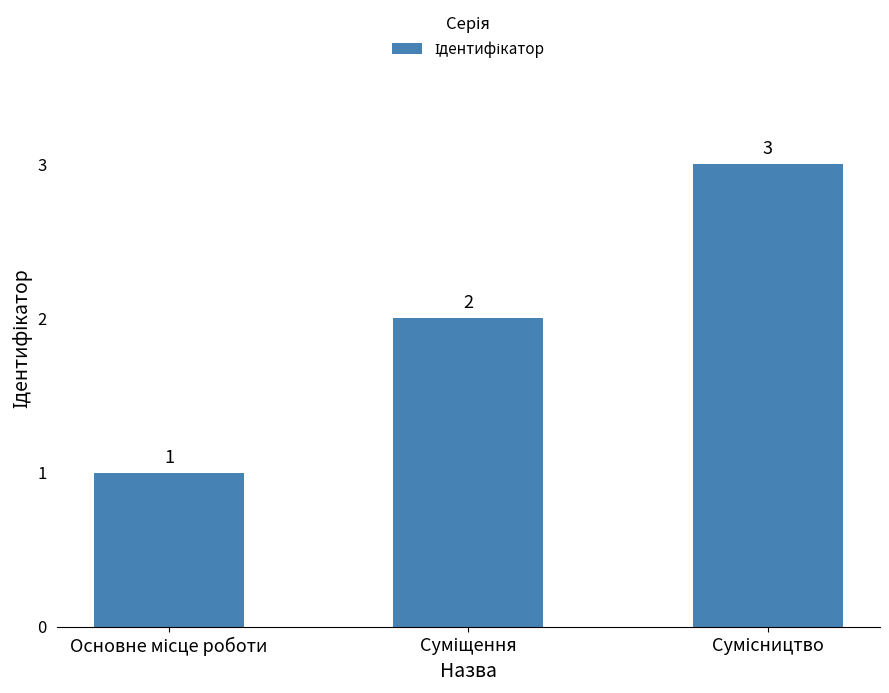

What is the sum of all values?

6